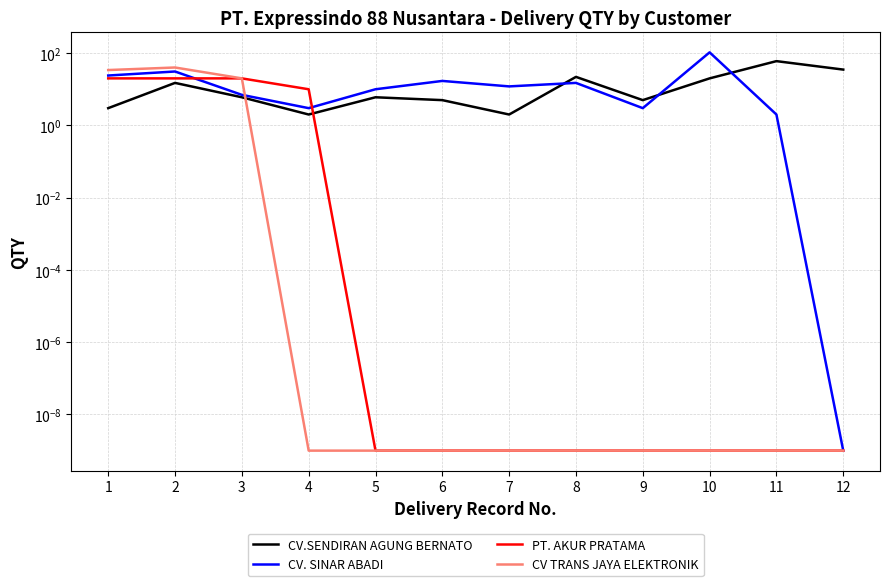

Reading left to right, list all the values displayed in this chart.

CV.SENDIRAN AGUNG BERNATO: 1=3.0	2=15.0	3=6.0	4=2.0	5=6.0	6=5.0	7=2.0	8=22.0	9=5.0	10=20.0	11=60.0	12=35.0
CV. SINAR ABADI: 1=24.0	2=31.0	3=7.0	4=3.0	5=10.0	6=17.0	7=12.0	8=15.0	9=3.0	10=105.0	11=2.0	12=0.0
PT. AKUR PRATAMA: 1=20.0	2=20.0	3=20.0	4=10.0	5=0.0	6=0.0	7=0.0	8=0.0	9=0.0	10=0.0	11=0.0	12=0.0
CV TRANS JAYA ELEKTRONIK: 1=34.0	2=40.0	3=20.0	4=0.0	5=0.0	6=0.0	7=0.0	8=0.0	9=0.0	10=0.0	11=0.0	12=0.0